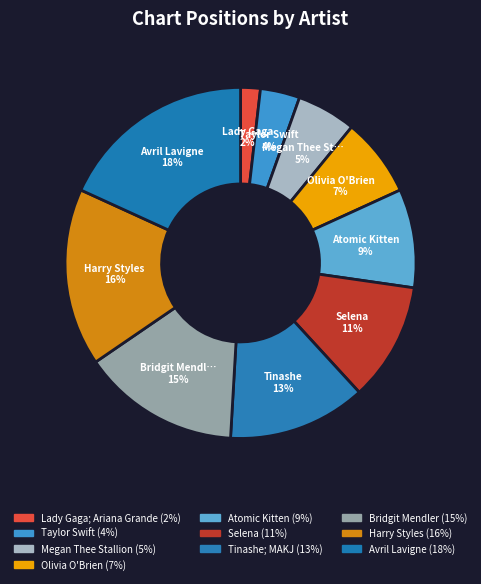

How many slices are in this pie chart?

10